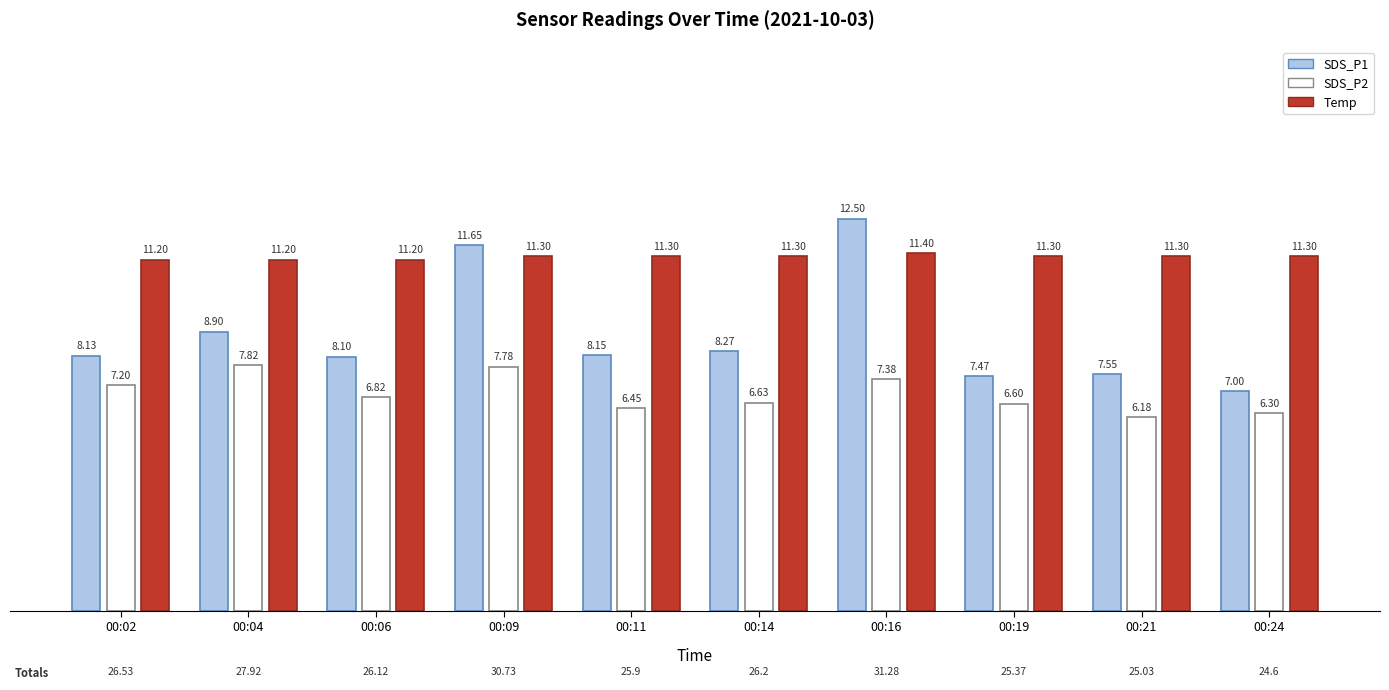

What is the value of the Temp bar at the 7th from the left?

11.4